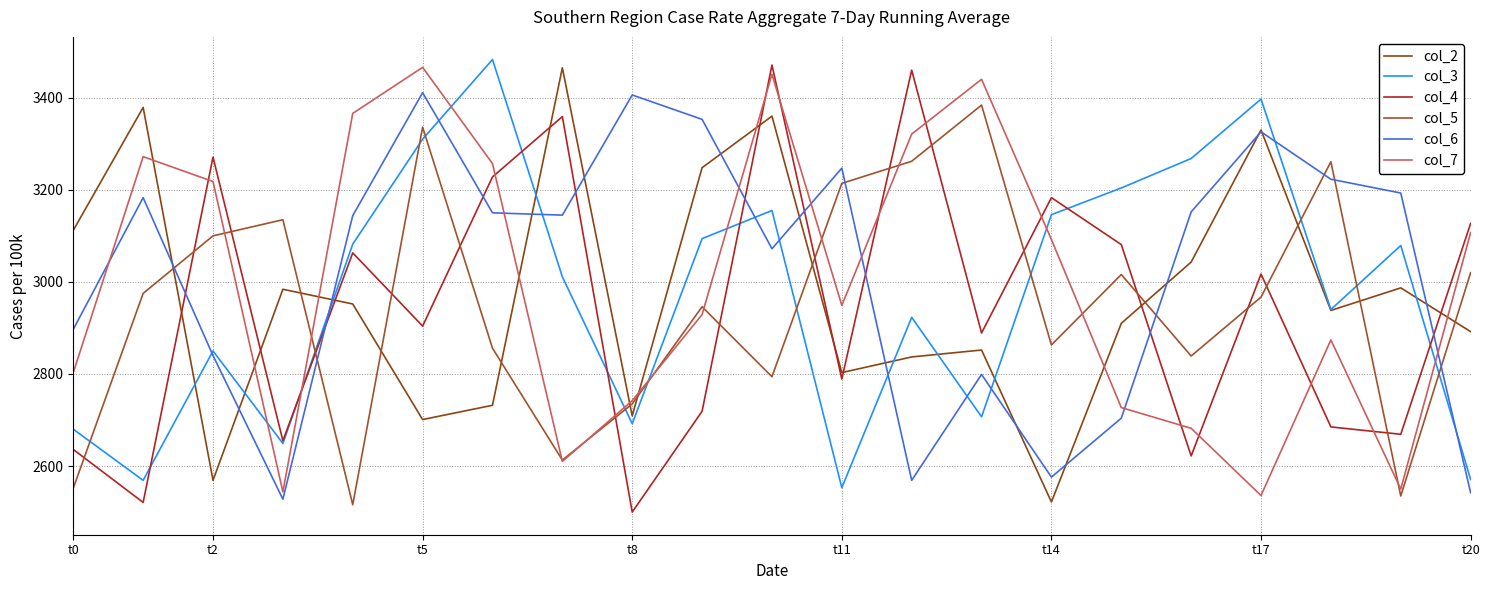

After their last crossing, which series has the higher values: col_4 or col_5?

col_4